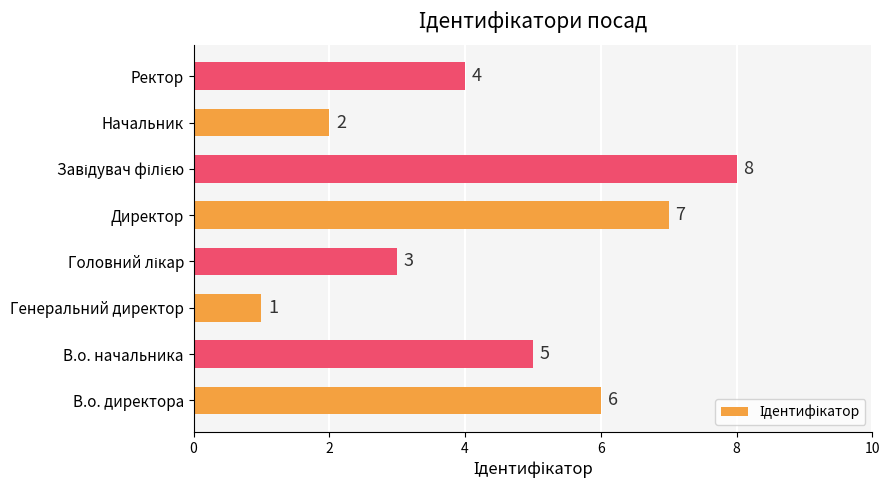

What is the ratio of the value at Директор to the value at Генеральний директор?

7.0